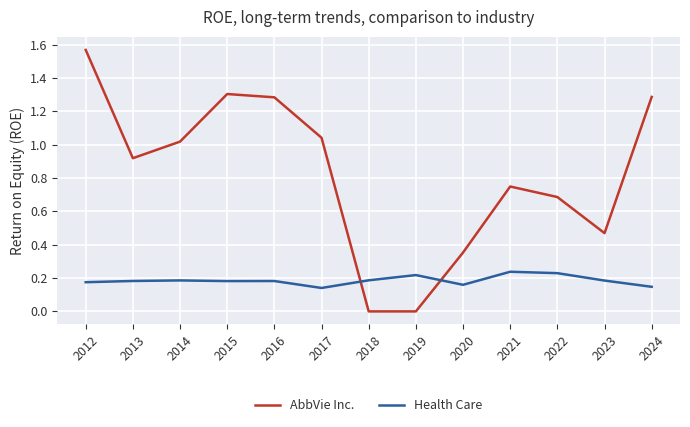

What is the difference between the AbbVie Inc. values at 2020 and 2013?

0.6